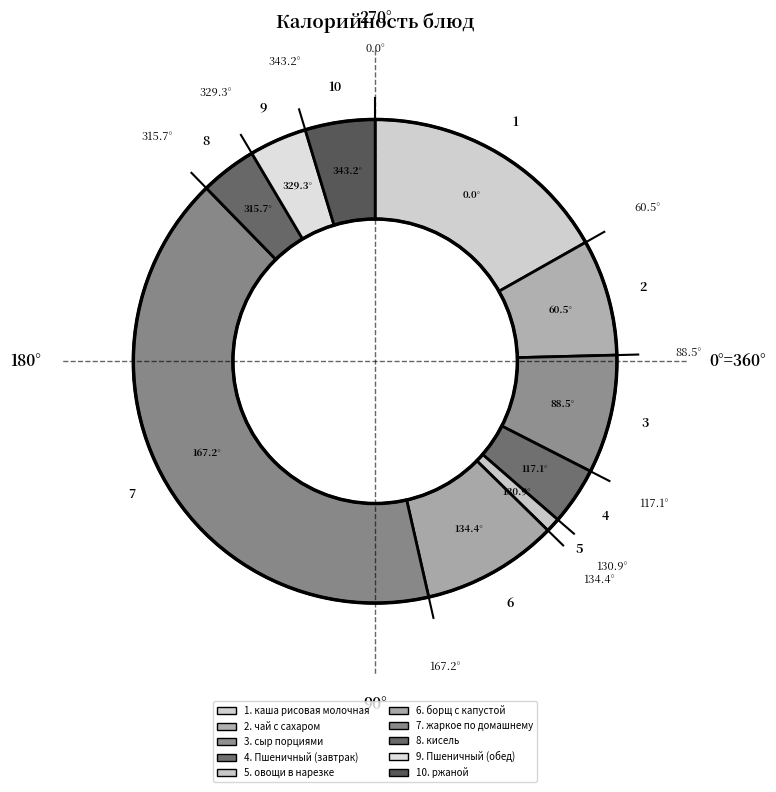

How many segments does this pie chart have?

10